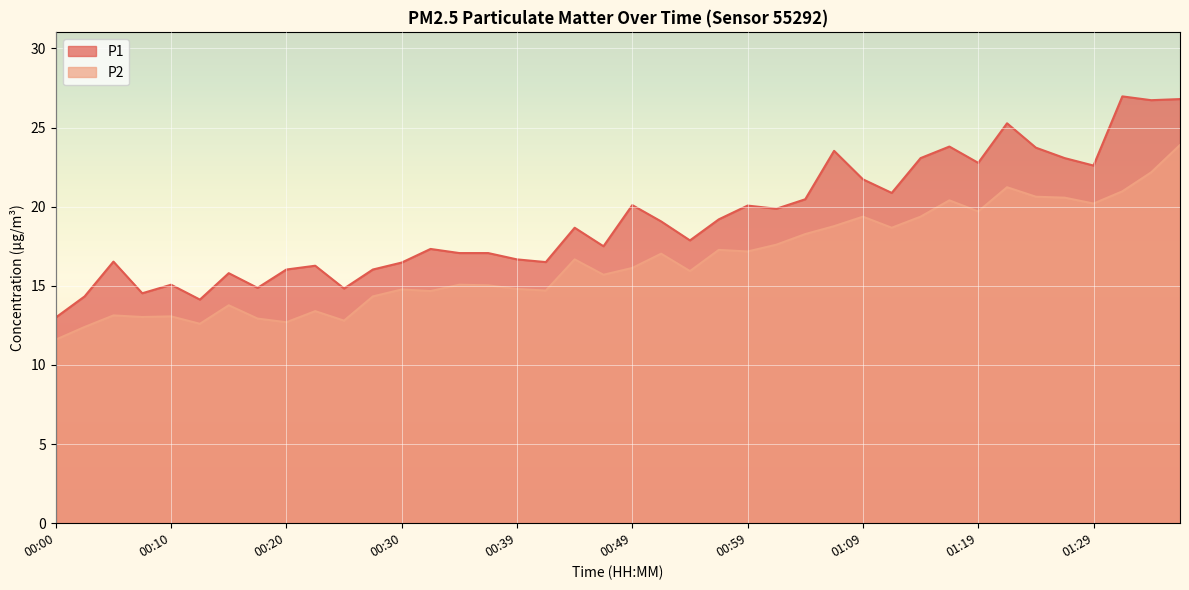

The value of P2 at 01:21 is 32.9. True or false?

False